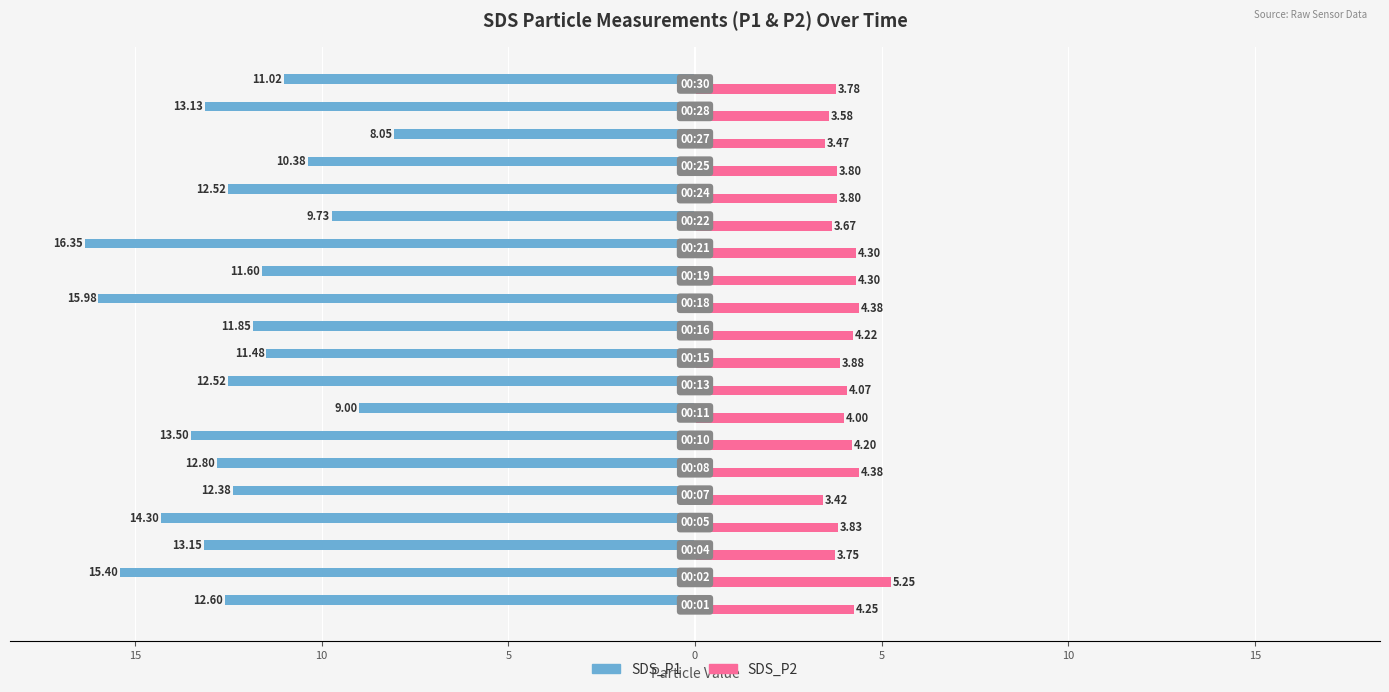

What are all the series names shown in the legend?

SDS_P1, SDS_P2